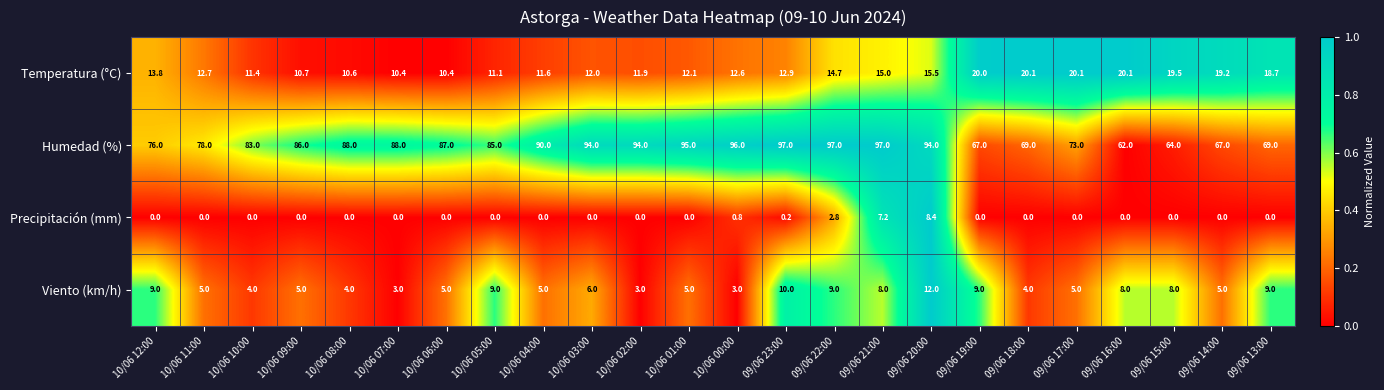

Which series has the widest spread of values?

Humedad (%)